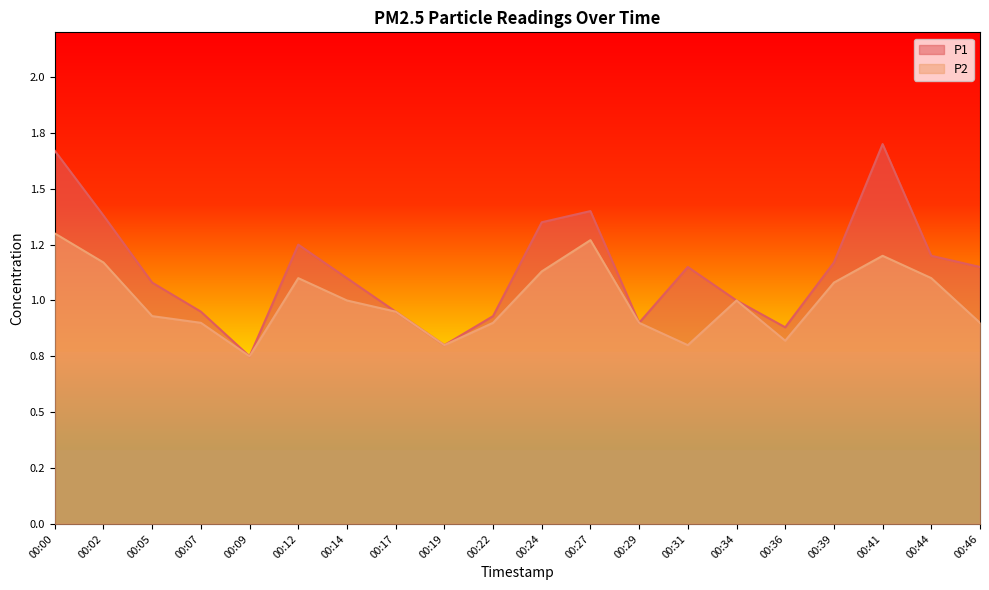

True or false: P2 and P1 intersect in this chart.

False